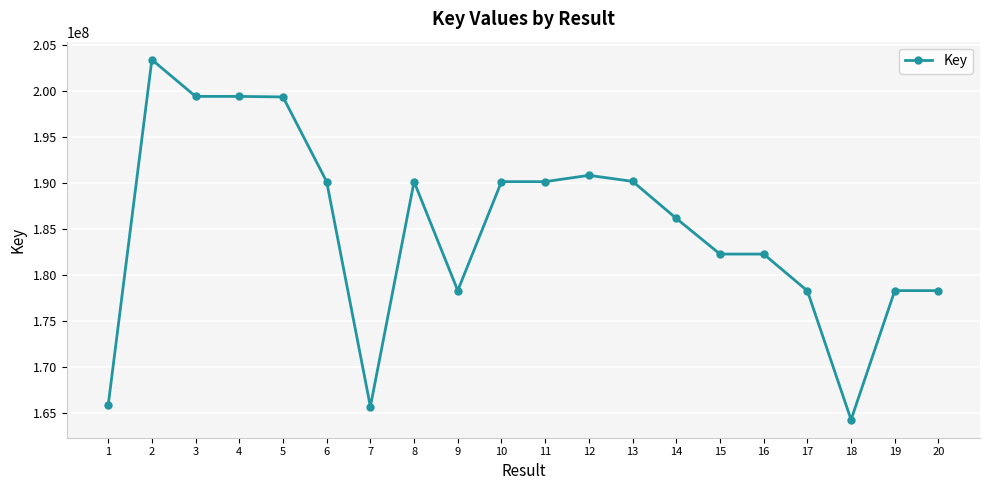

What is the value of the 4th point from the left?

199365316